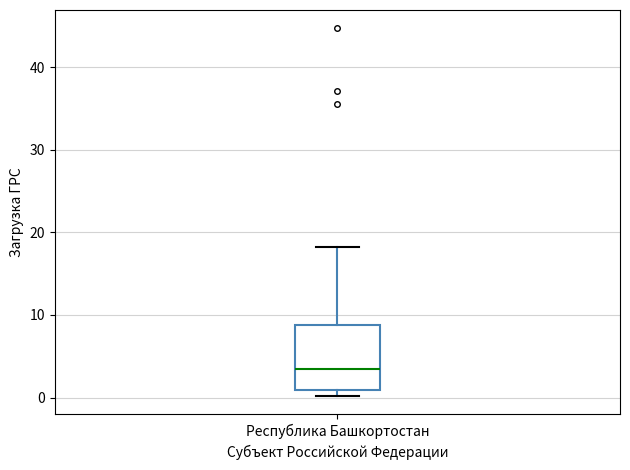

Read this box plot against the y-axis: the position of the median line, the range covered by the box, and the ends of both whiskers. The values are not printed on the chart, so give them approximately, as read against the axis.

median 3, box 1 to 9, whiskers 0 to 18